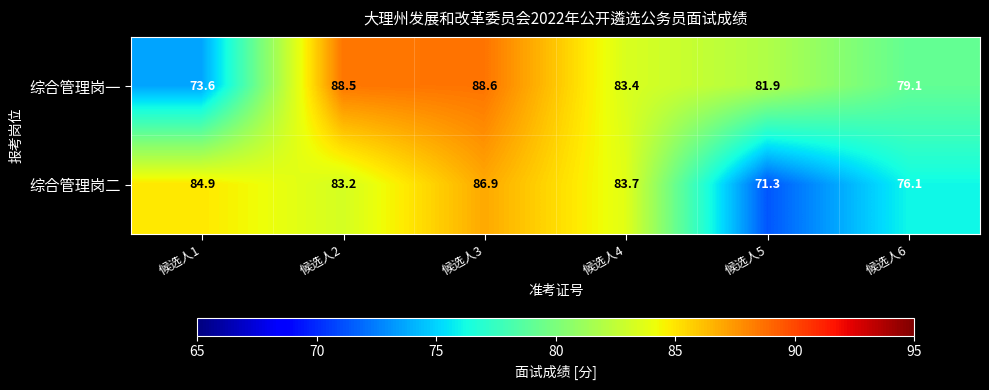

Which series has the largest range (max minus min)?

综合管理岗二